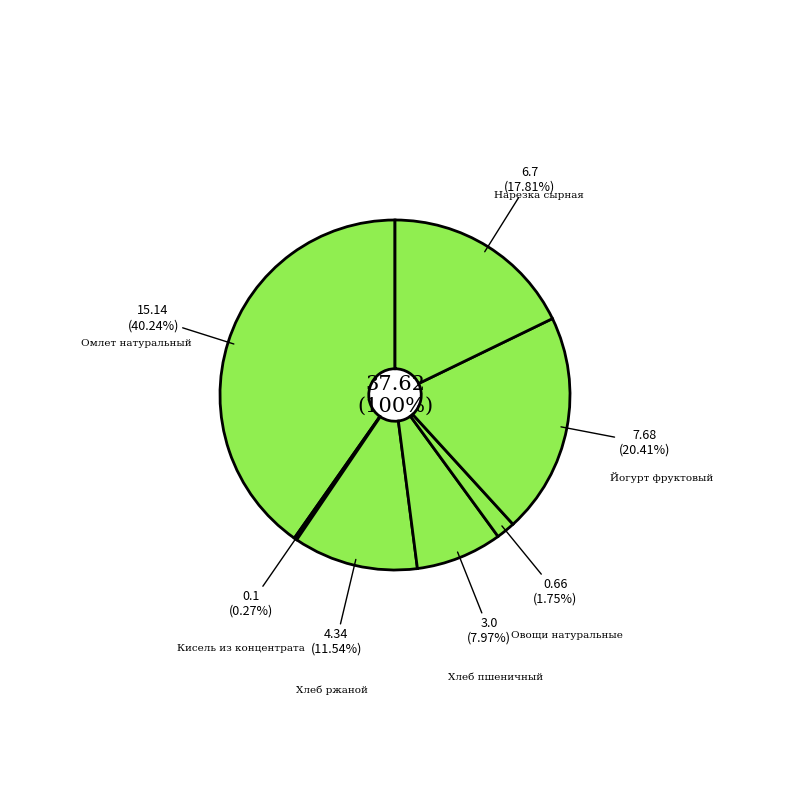

To the nearest percent, what portion does Хлеб ржаной represent?

12%